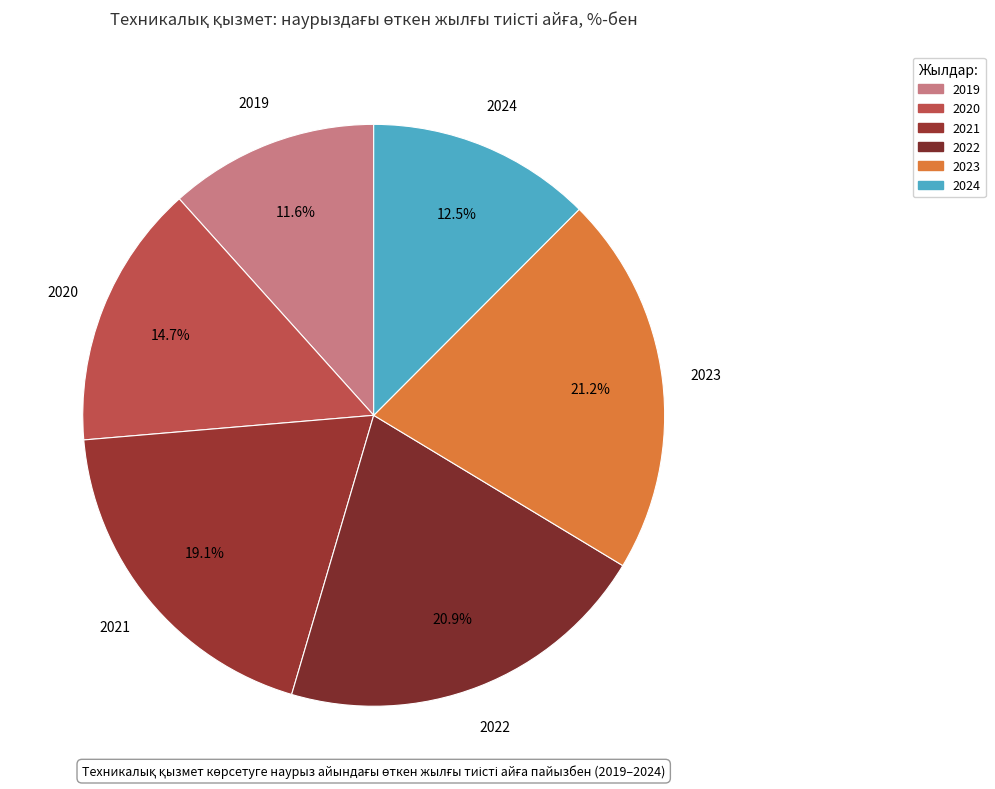

True or false: 2022 accounts for 11% of the total.

False